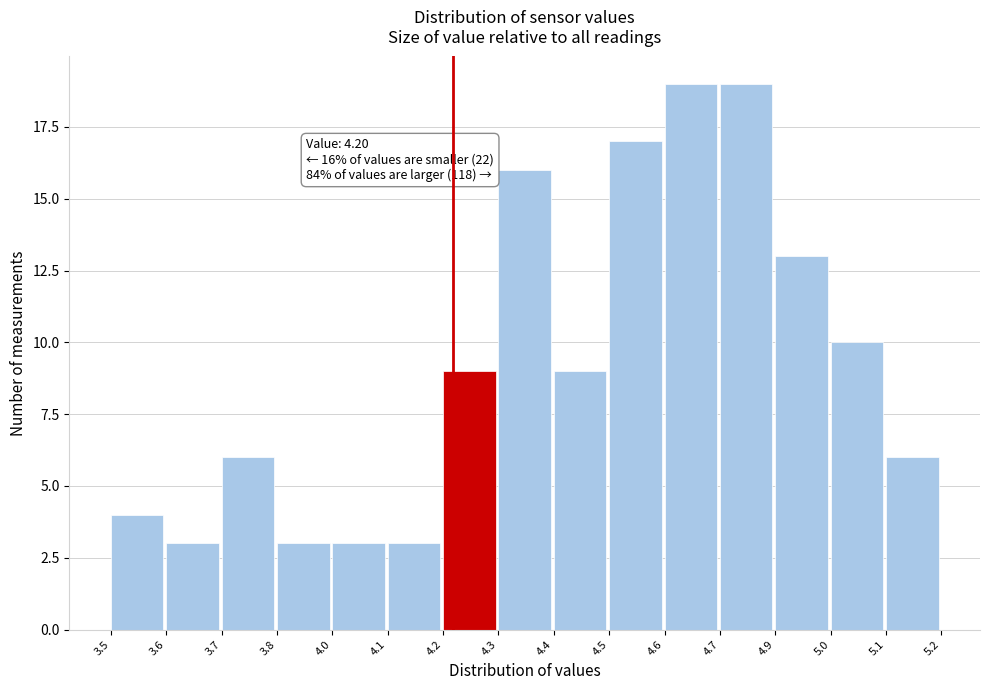

Reading right to left, what are all the values shown in this chart?

5.1=6	5.0=10	4.9=13	4.7=19	4.6=19	4.5=17	4.4=9	4.3=16	4.2=9	4.1=3	4.0=3	3.8=3	3.7=6	3.6=3	3.5=4